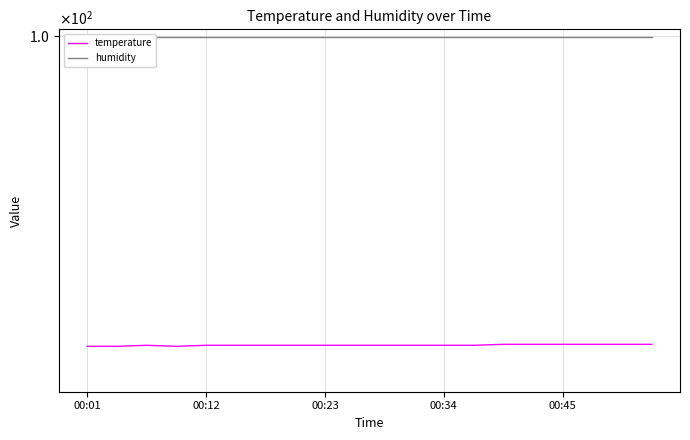

List the series in order of their peak value, highest first.

humidity, temperature